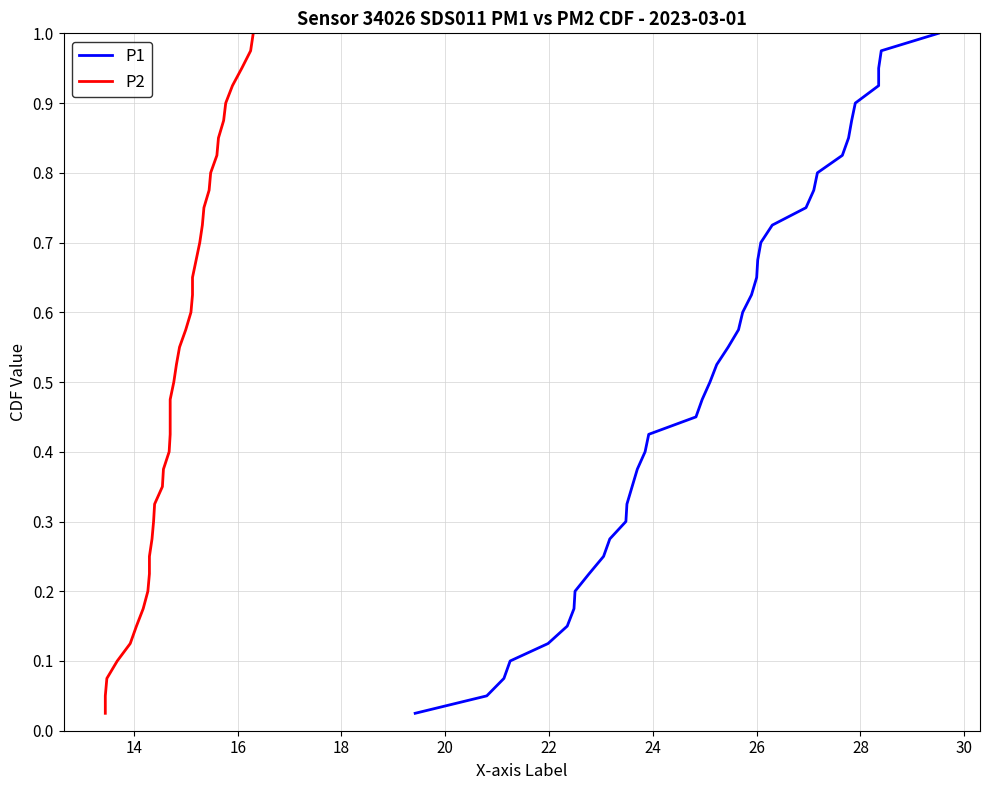

True or false: P2 and P1 intersect in this chart.

False